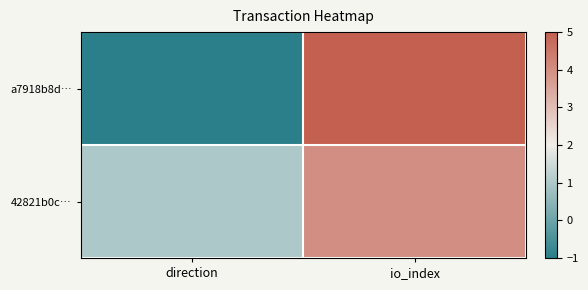

How many data points does each series have?

2